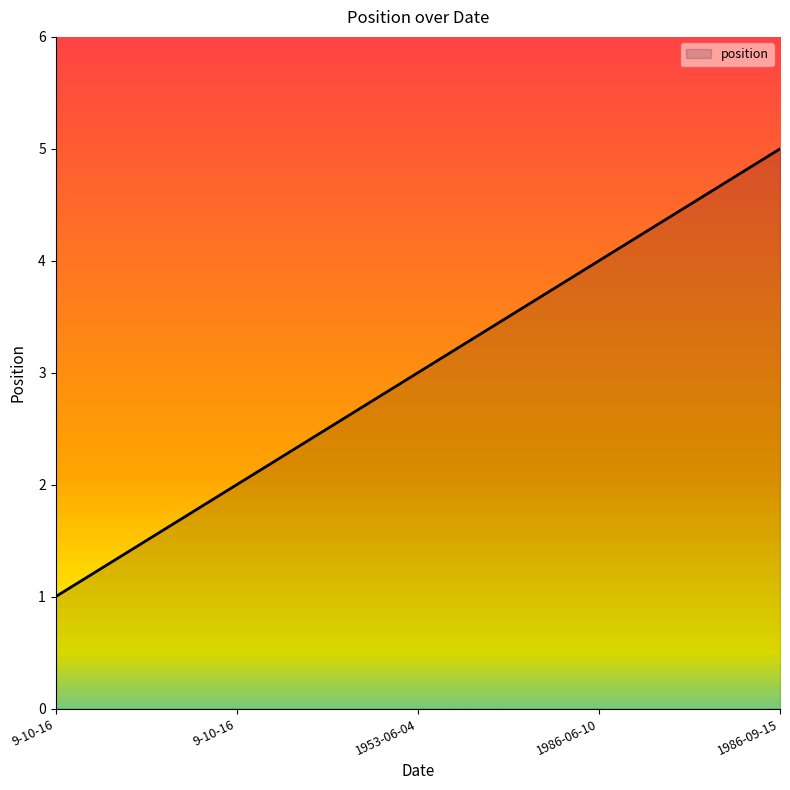

Count the number of categories in the chart.

5